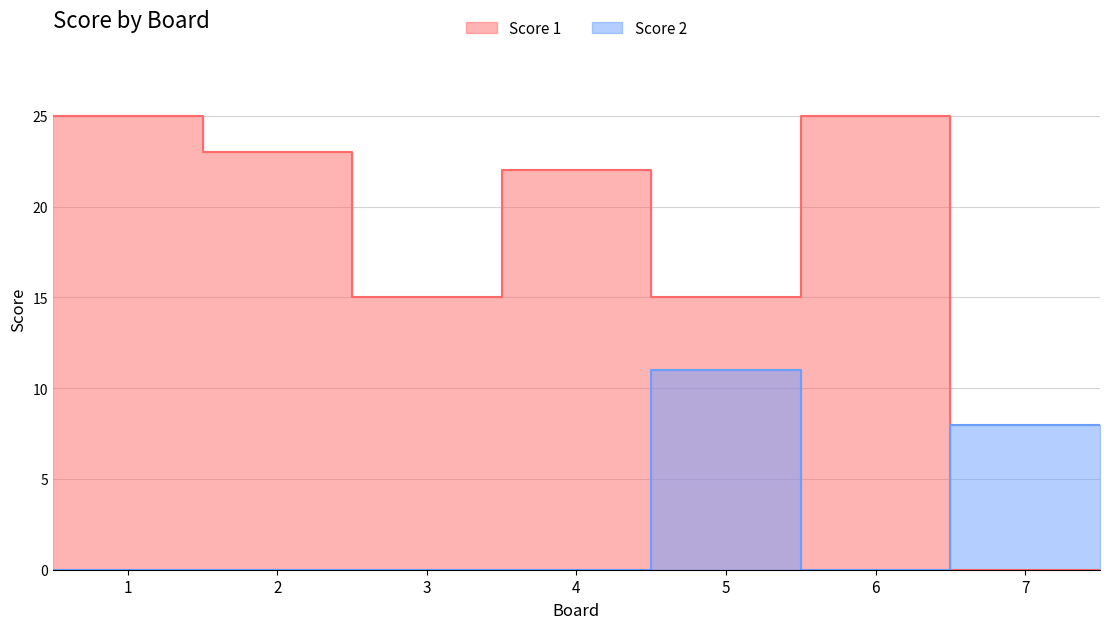

Rank the categories by Score 1 value from lowest to highest.

7, 3, 5, 4, 2, 1, 6